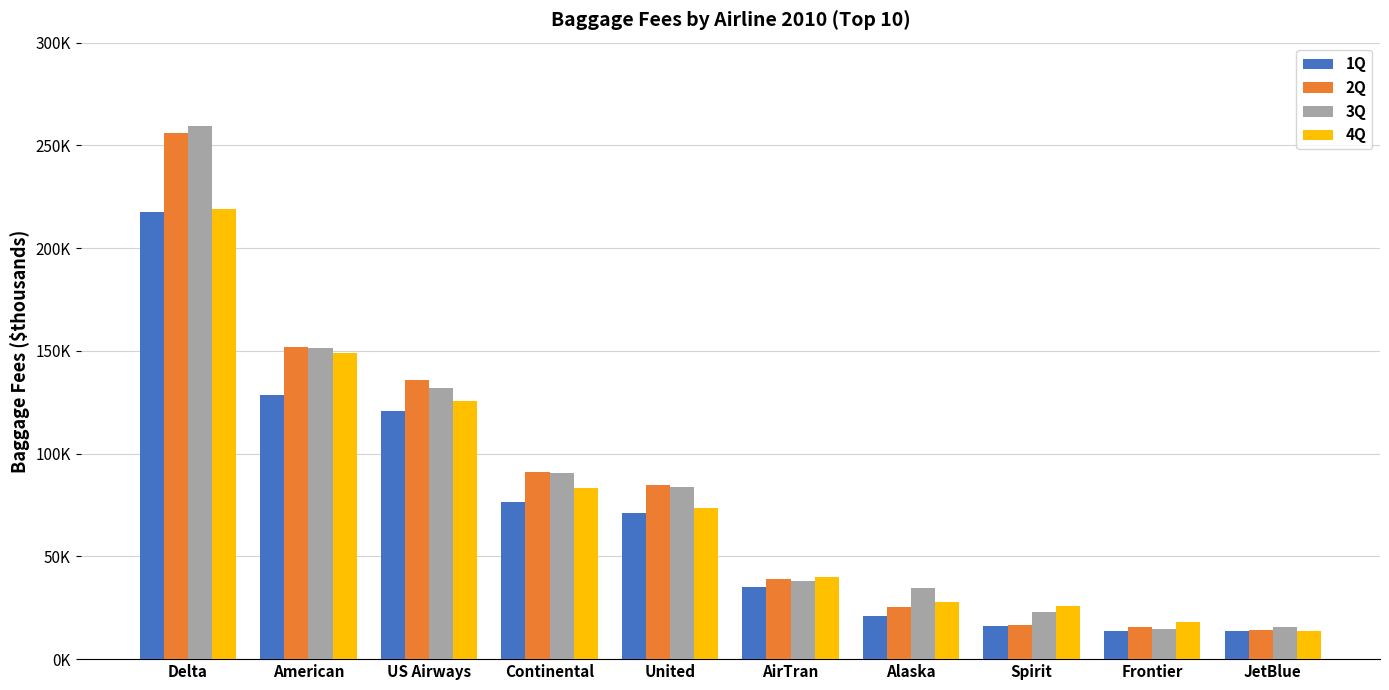

Are the bars grouped side by side (vs. stacked)?

Yes